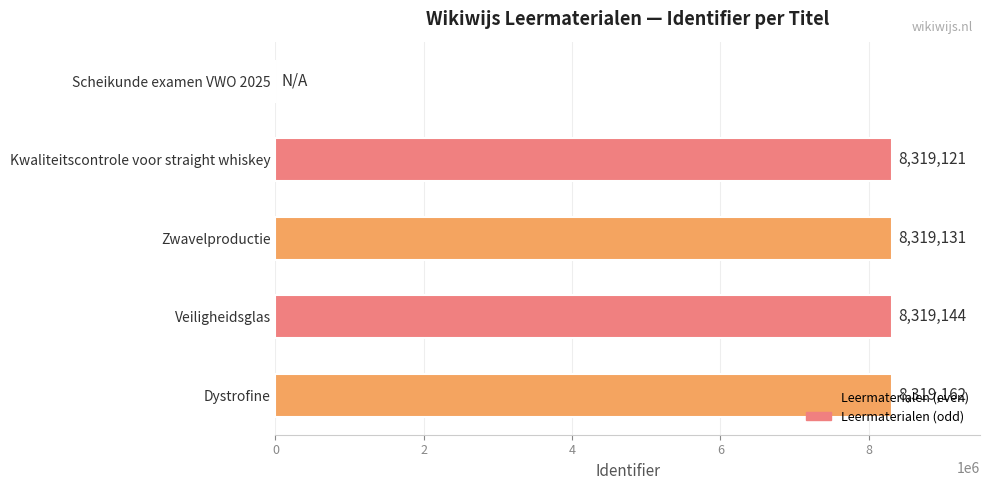

Where is the data nearest to the value 4159581?

Kwaliteitscontrole voor straight whiskey